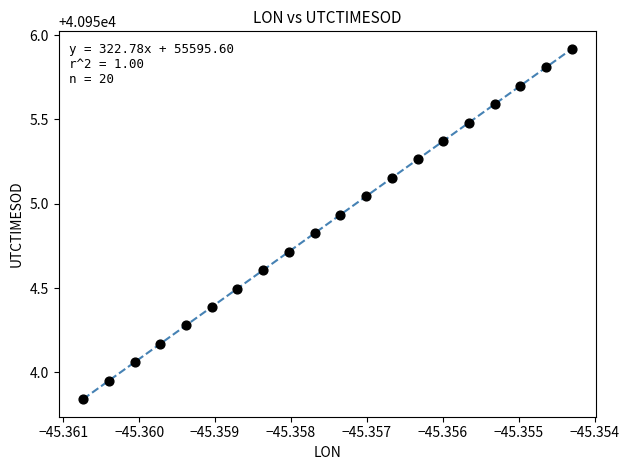

What is the range of Y values (max minus min)?

2.1